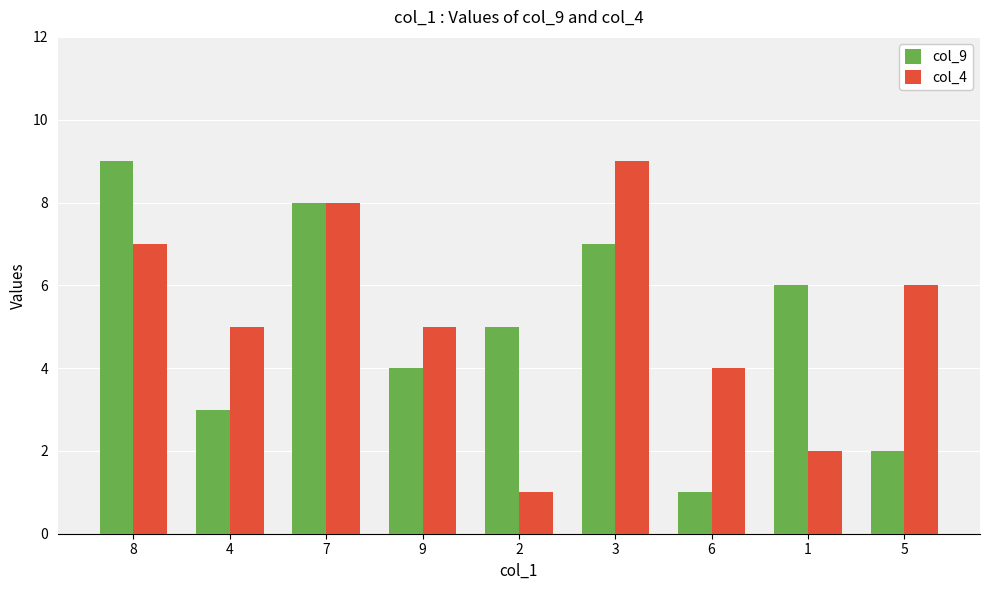

Reading right to left, list all the values displayed in this chart.

col_9: 2	6	1	7	5	4	8	3	9
col_4: 6	2	4	9	1	5	8	5	7